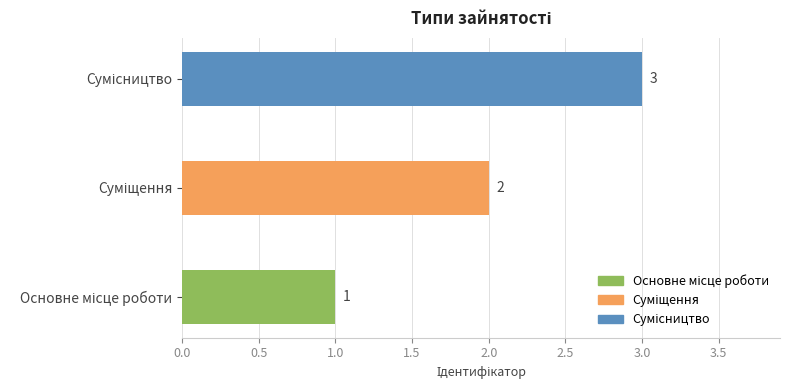

What is the sum of all values?

6